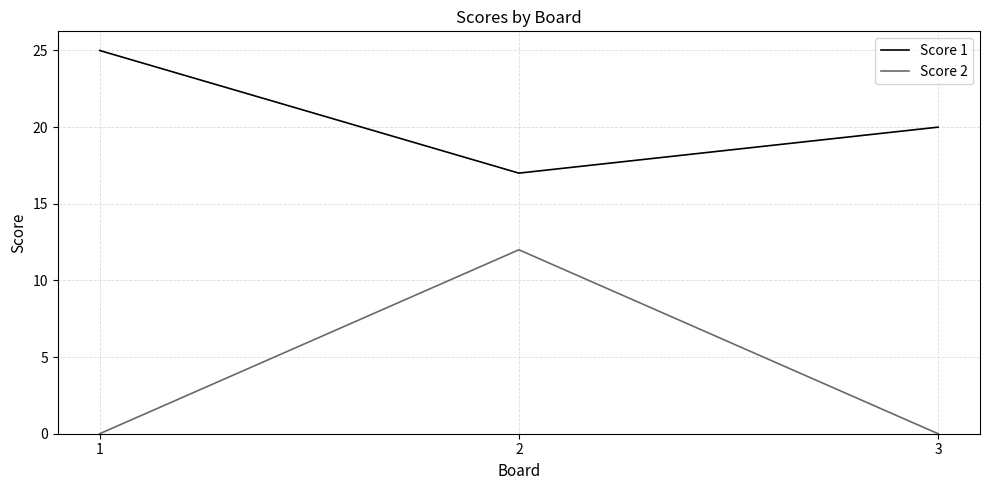

Which series has the largest range (max minus min)?

Score 2